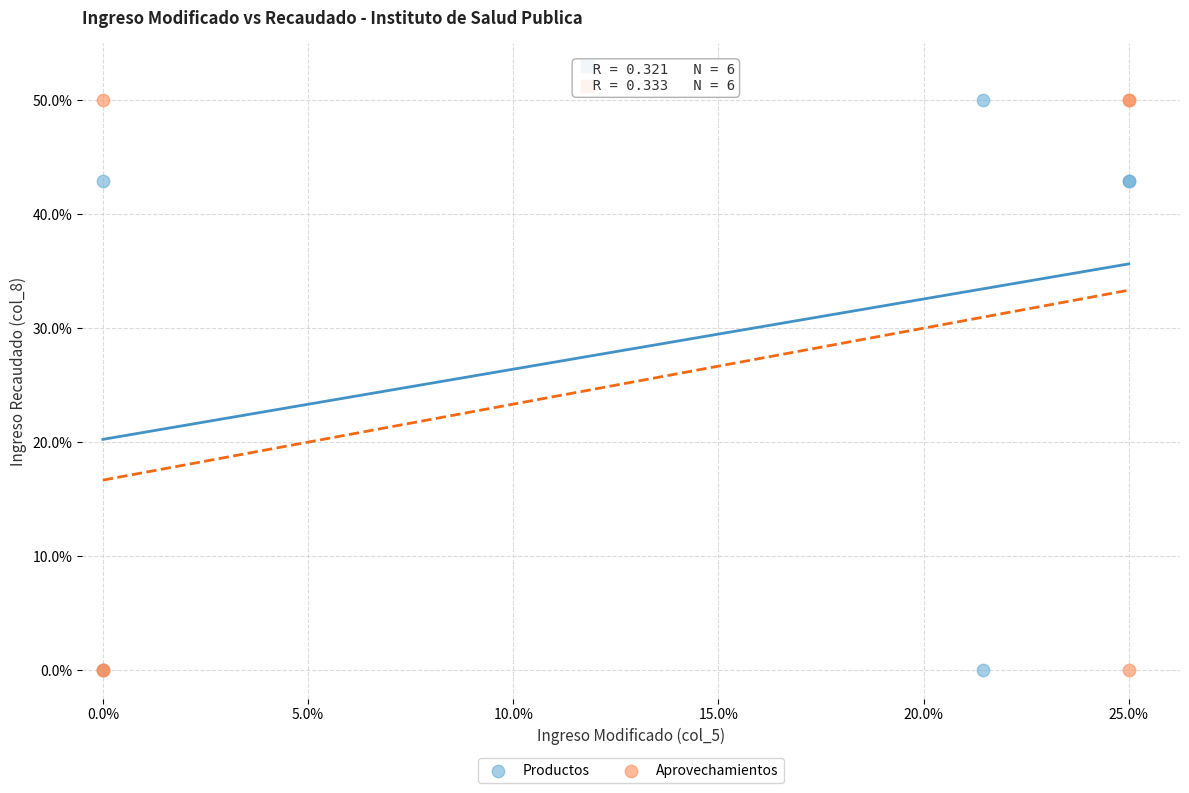

What are all the series names shown in the legend?

Productos, Aprovechamientos